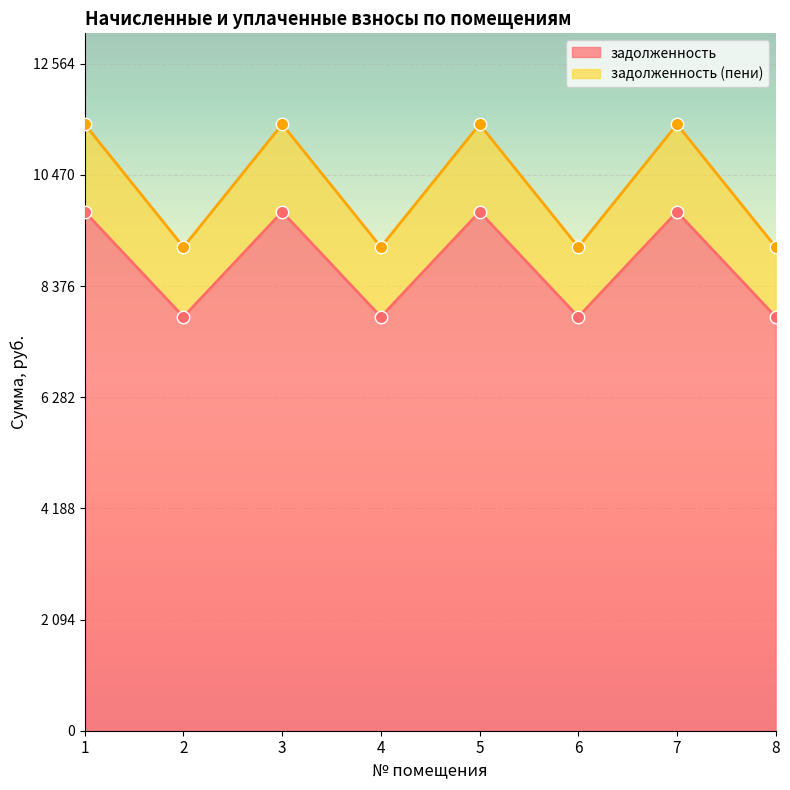

Which series has the largest total across all categories?

задолженность (пени)